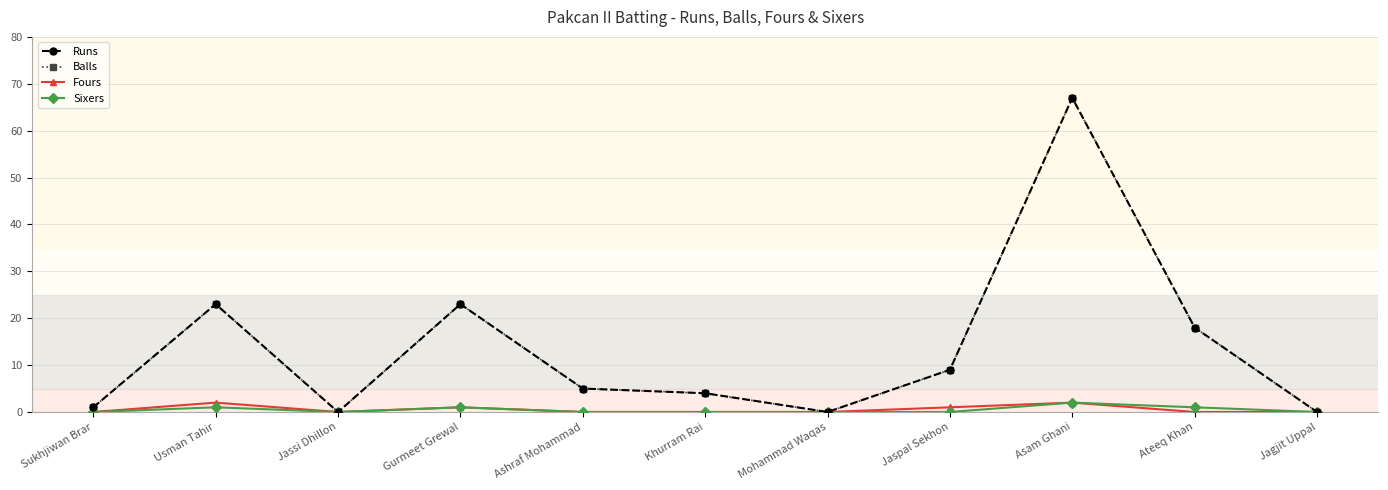

Does the chart have visible grid lines?

Yes